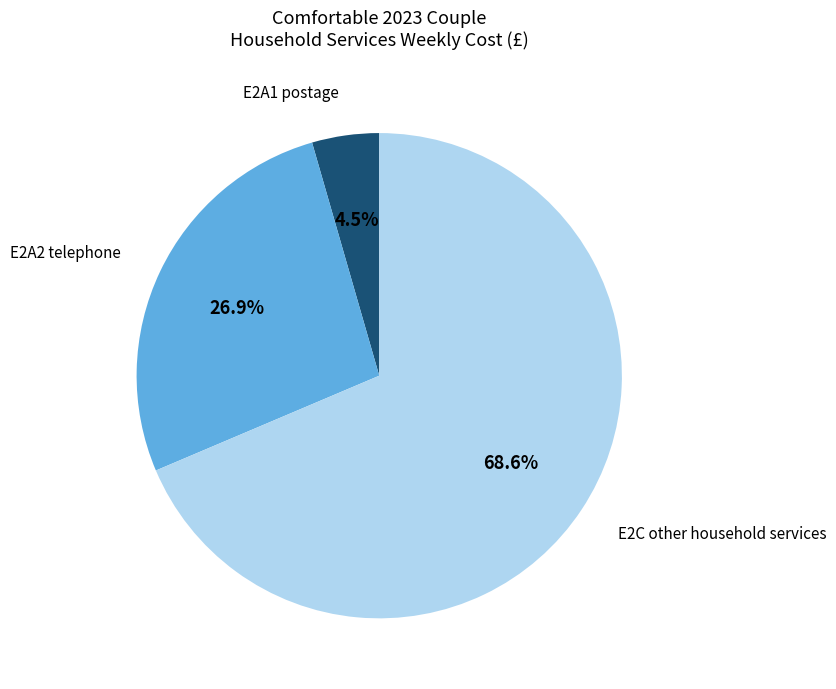

What percentage is the E2C other household services slice, to the nearest percent?

69%